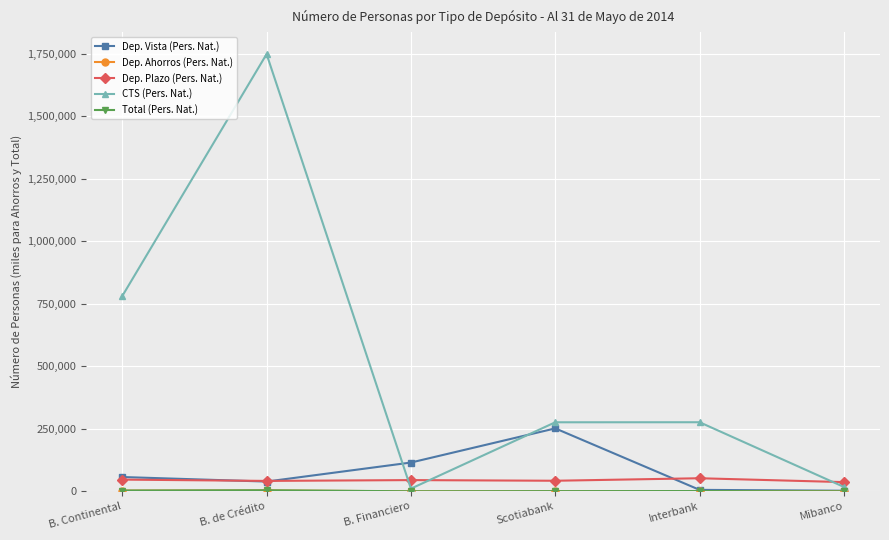

The value of CTS (Pers. Nat.) at B. de Crédito is 1748323.0. True or false?

True